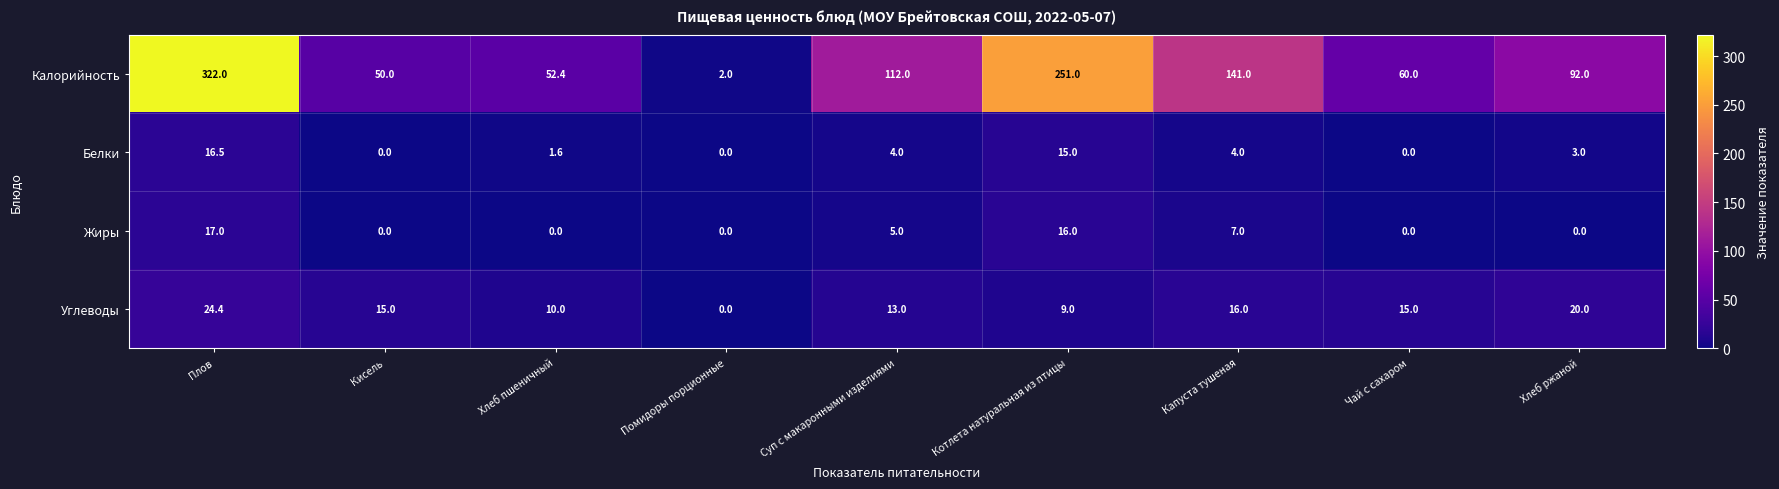

Rank the series at Плов from highest to lowest value.

Калорийность, Углеводы, Жиры, Белки